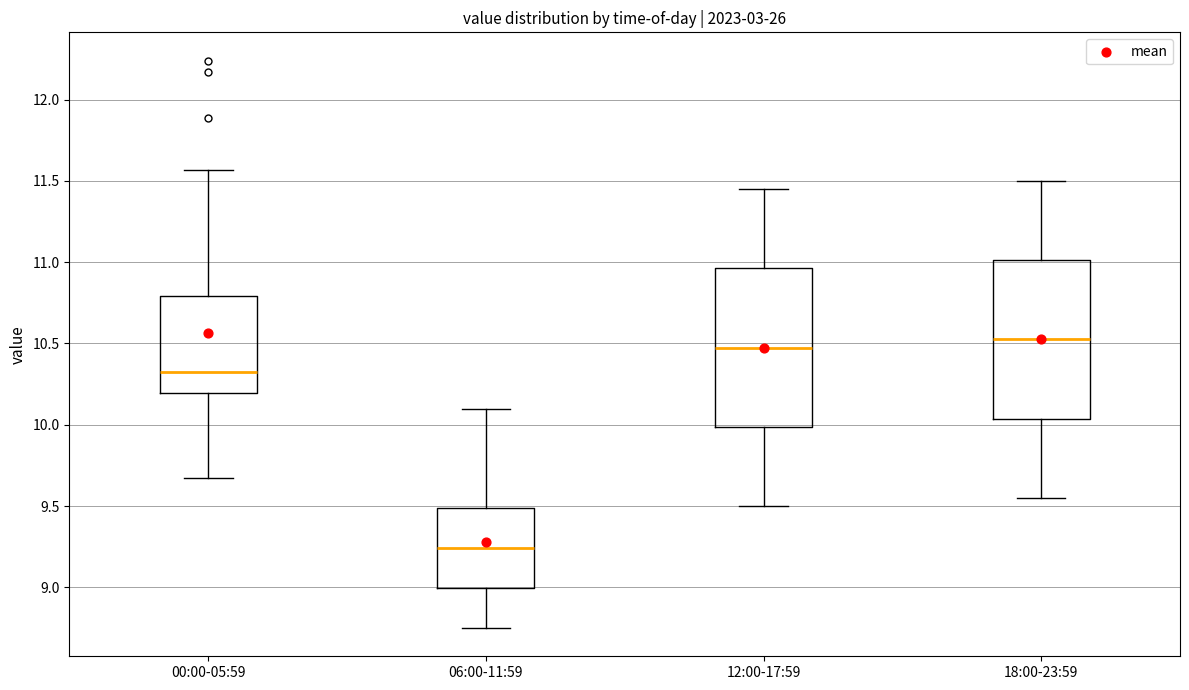

Reading left to right, read every box against the y-axis: the position of its median line, the range the box covers, and the ends of its whiskers. The values are not printed on the chart, so give them approximately, as read against the axis.

00:00-05:59: median 10.35, box 10.20 to 10.80, whiskers 9.65 to 11.55
06:00-11:59: median 9.25, box 9.00 to 9.50, whiskers 8.75 to 10.10
12:00-17:59: median 10.50, box 10.00 to 10.95, whiskers 9.50 to 11.45
18:00-23:59: median 10.55, box 10.05 to 11.00, whiskers 9.55 to 11.50